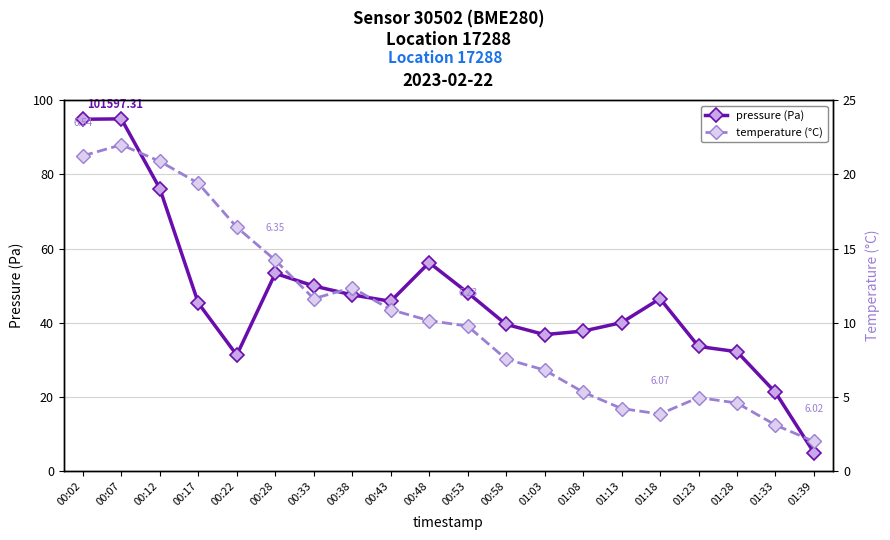

What is the difference between the second highest and second lowest values in the pressure series?

73.7